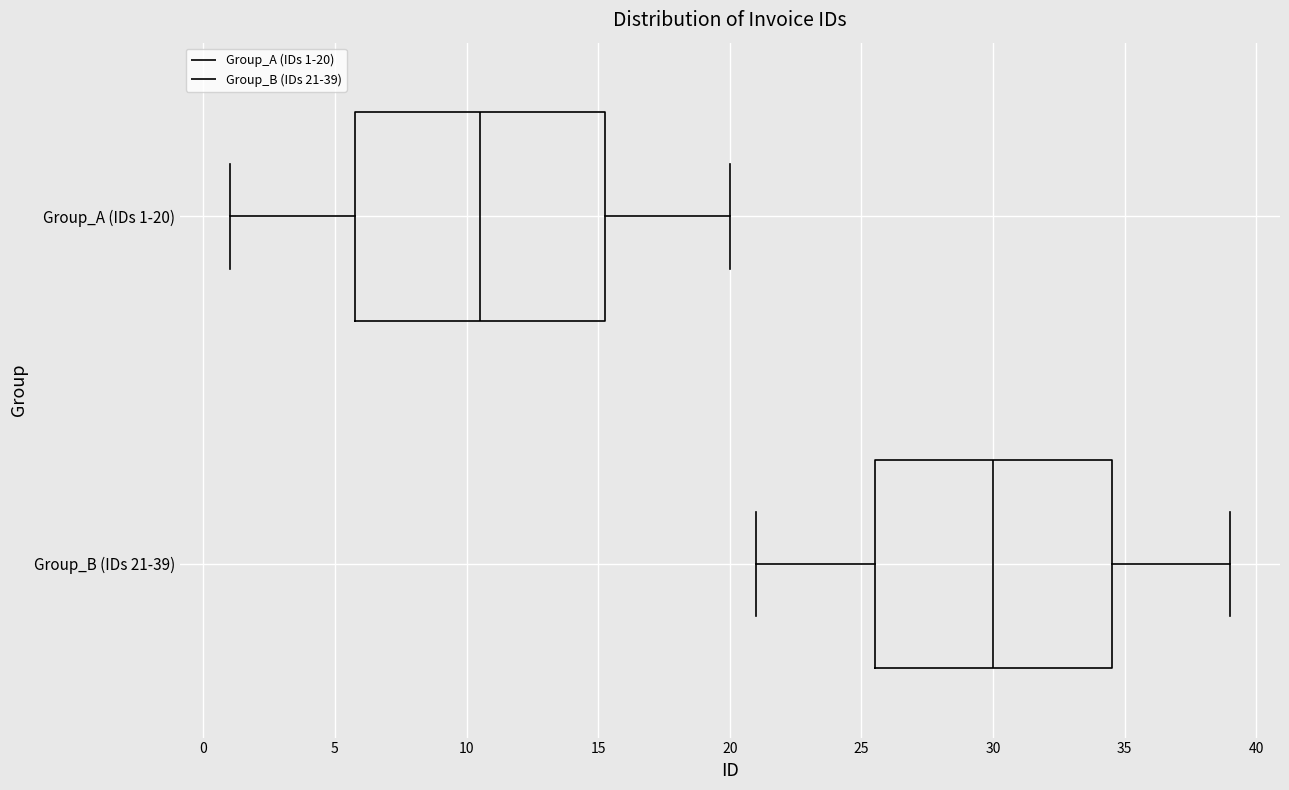

Which box's median line is the furthest to the left?

Group_A (IDs 1-20)